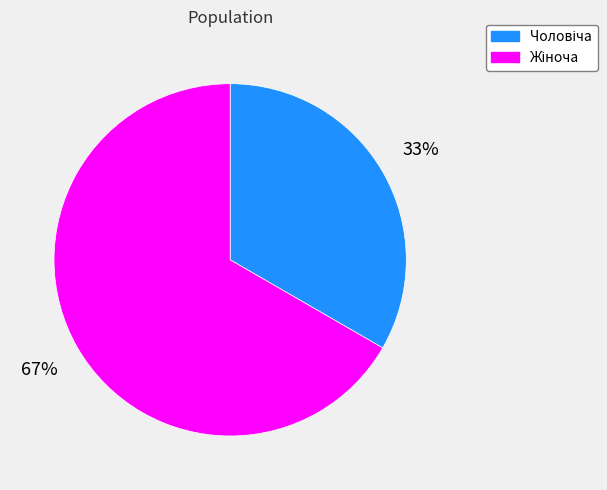

Is there any slice that represents more than half of the pie?

Yes